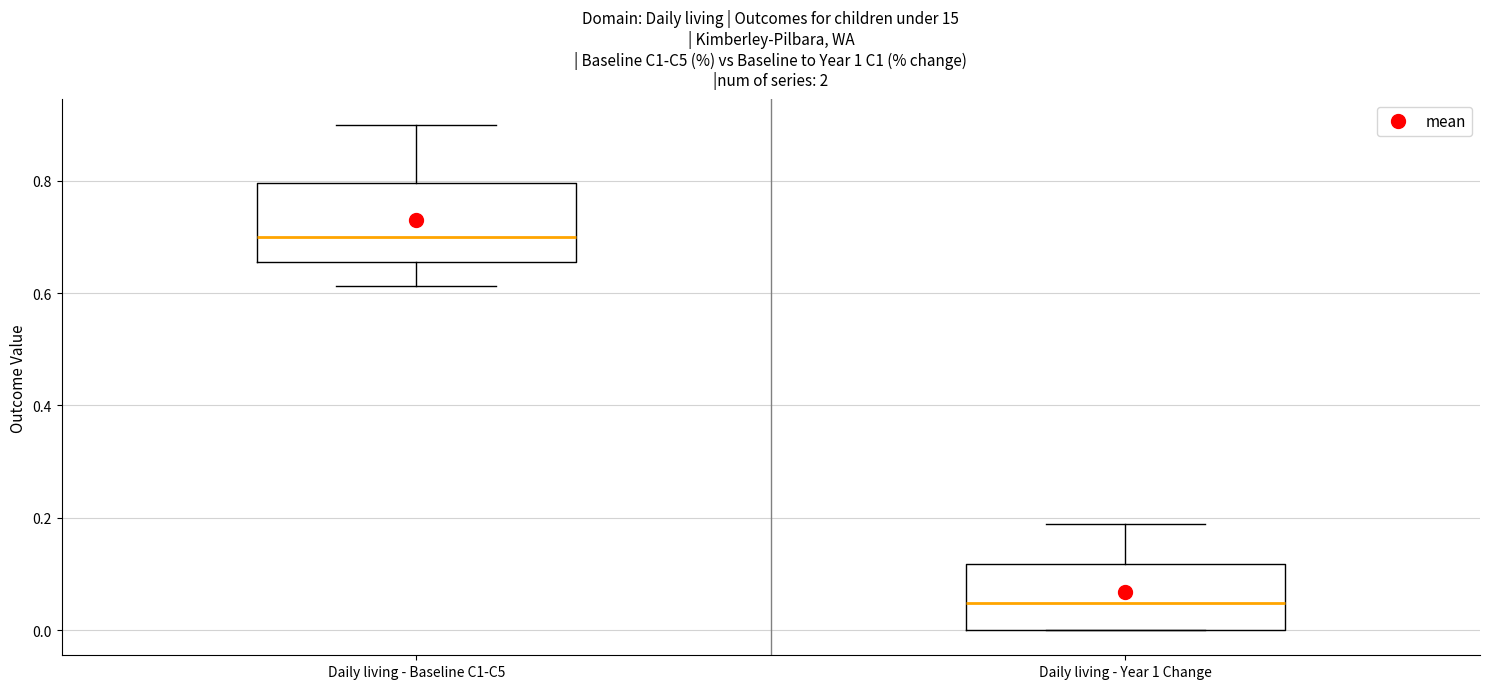

Which box's median line is the lowest?

Daily living - Year 1 Change